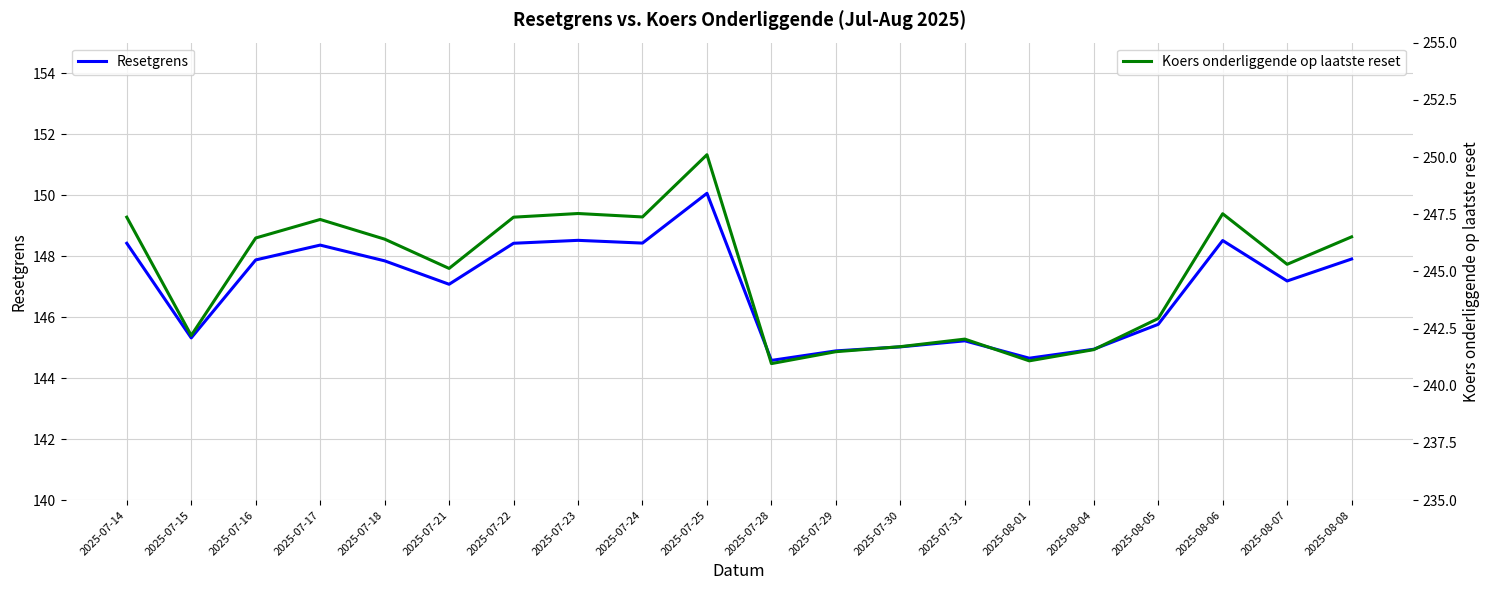

Between 2025-07-18 and 2025-07-28, which series saw the biggest shift?

Koers onderliggende op laatste reset